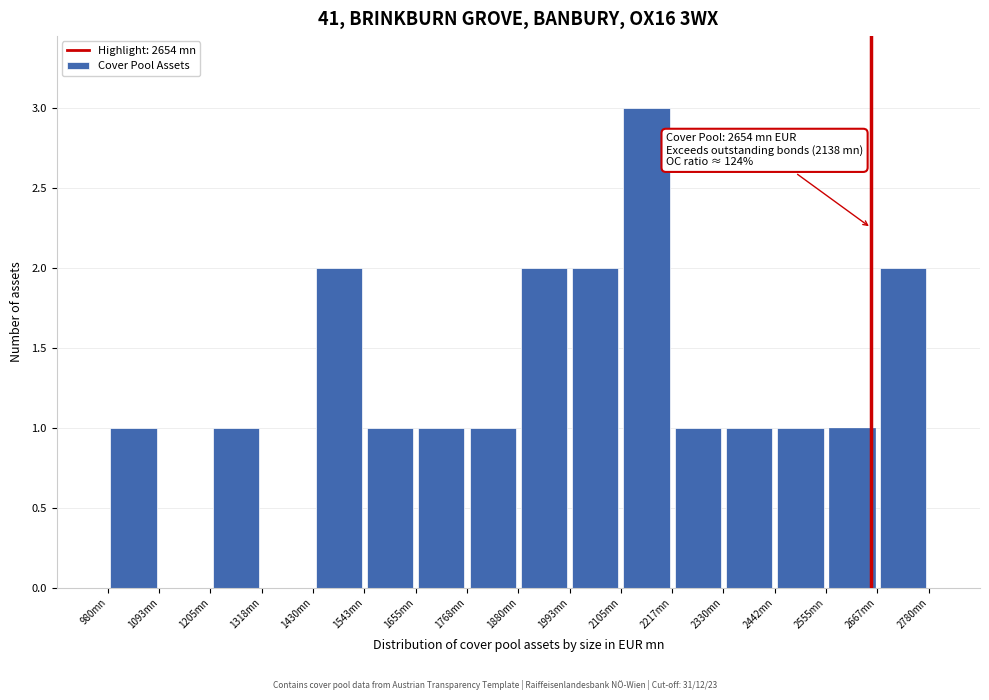

Which range on the x-axis has the tallest bar?

2100 to 2220